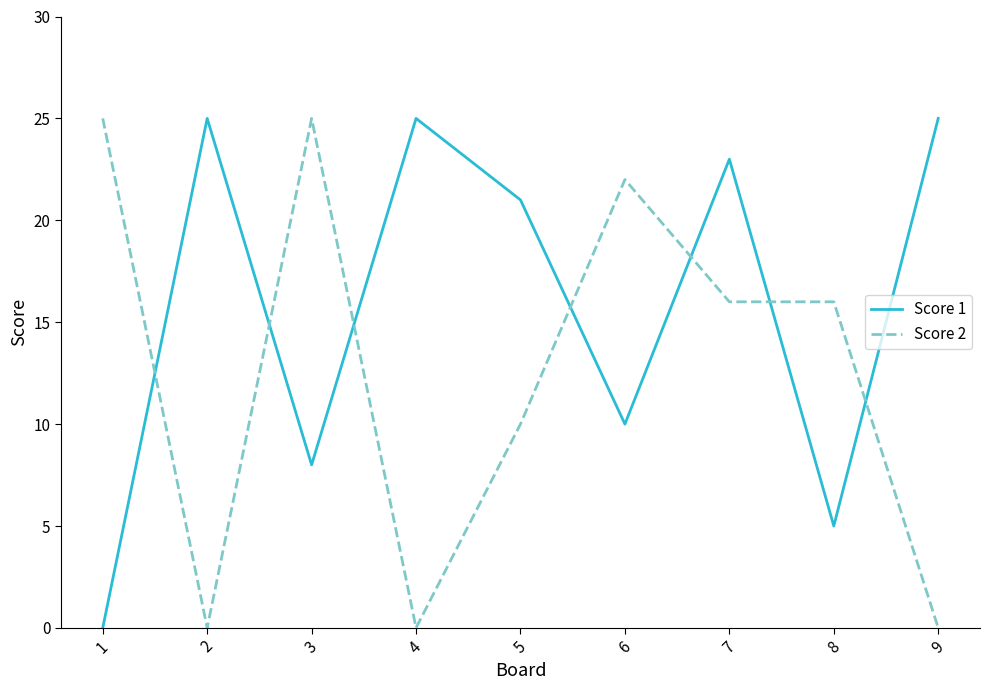

Reading left to right, list all the values displayed in this chart.

Score 1: 0	25	8	25	21	10	23	5	25
Score 2: 25	0	25	0	10	22	16	16	0